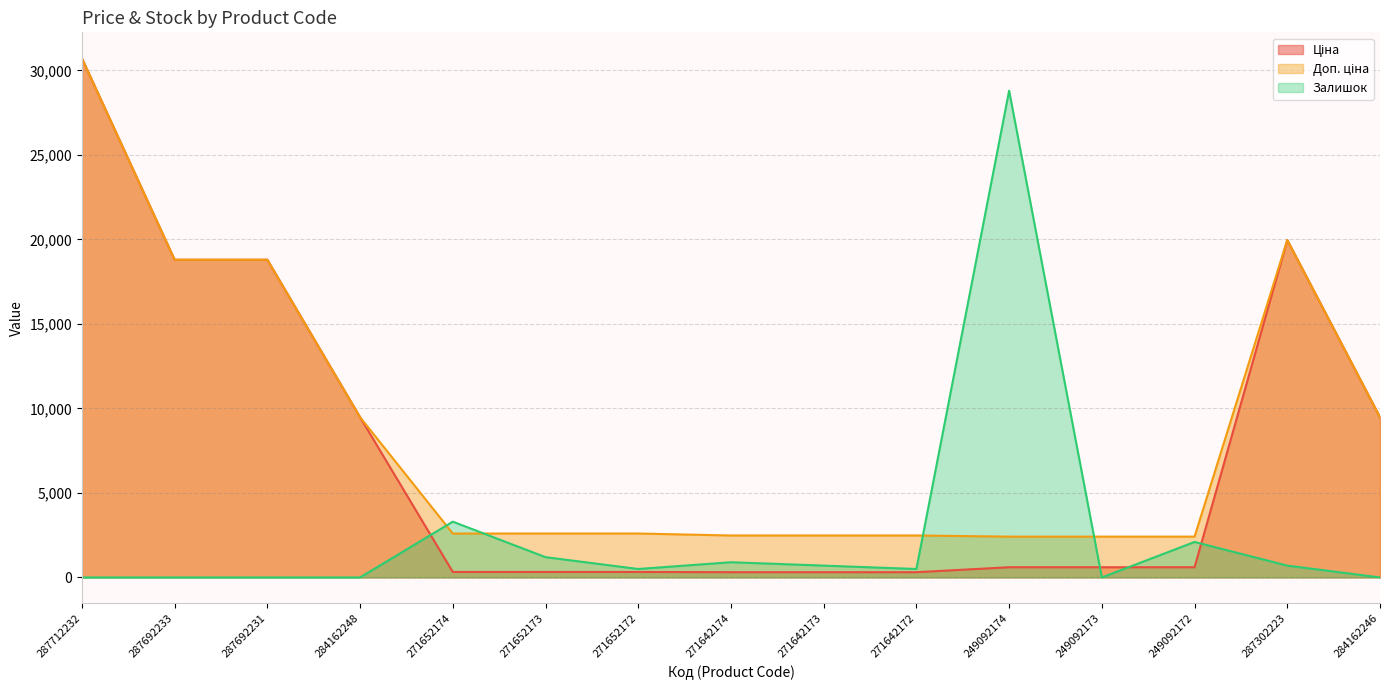

The value of Ціна at 287302223 is 19964.2. True or false?

True